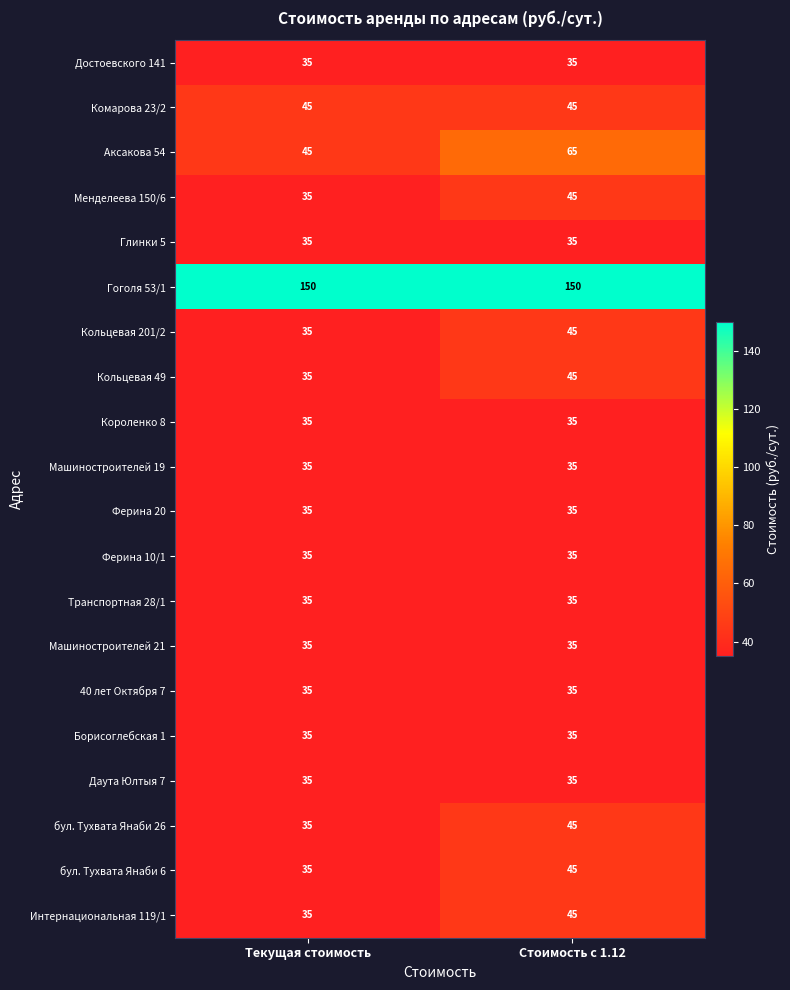

What is the sum of all Машиностроителей 21 values?

70